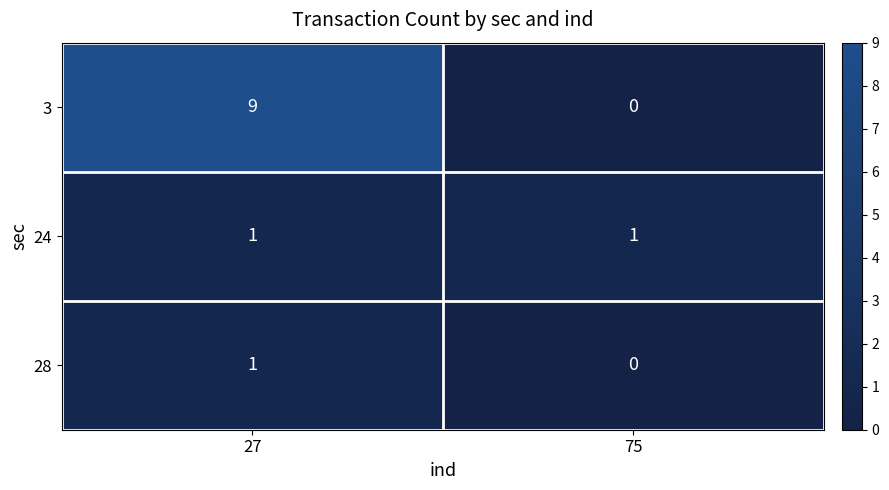

Which series has the largest range (max minus min)?

3